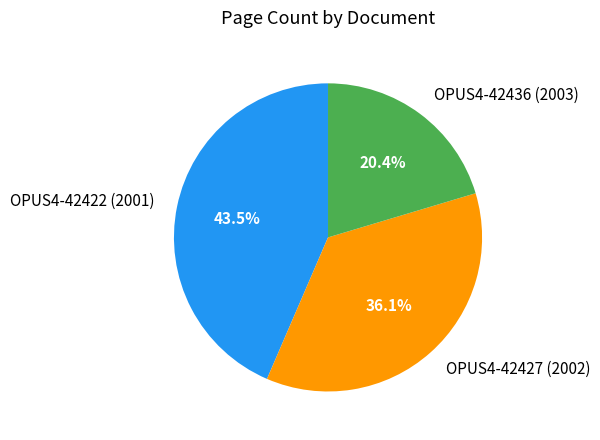

Is it true that OPUS4-42436 (2003) is 20% of the pie?

True